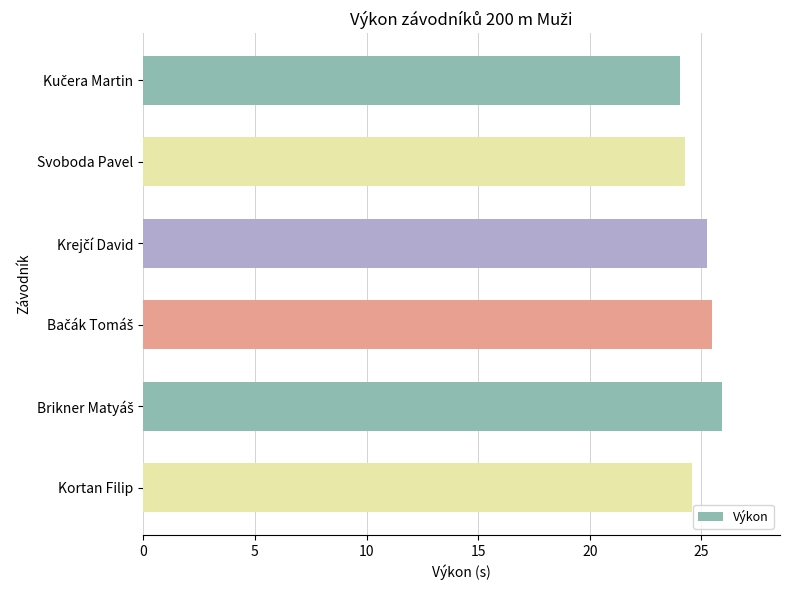

What is the value of the 3rd bar from the top?

25.3